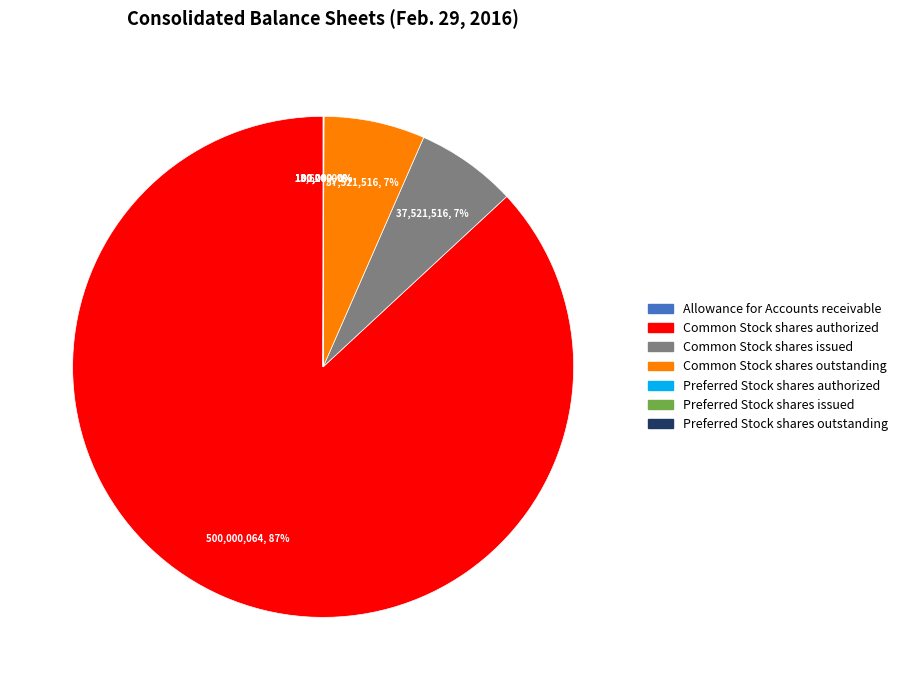

Is it true that Common Stock shares issued is 7% of the pie?

True